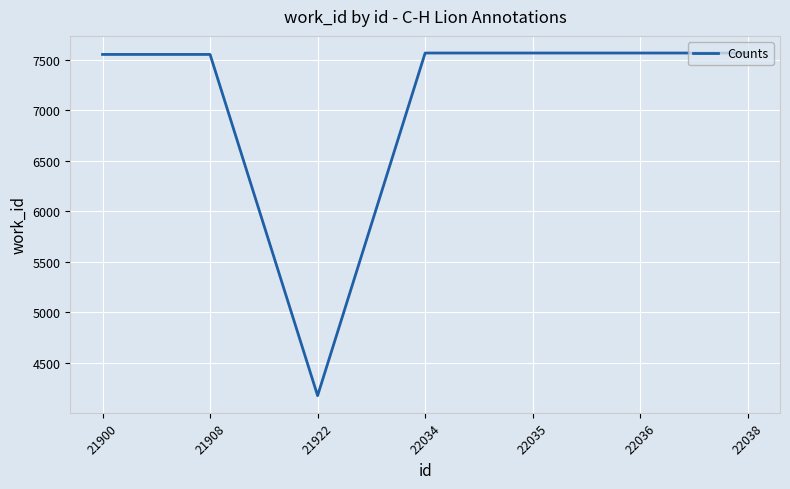

What is the ratio of the value at 22034 to the value at 21922?

1.8